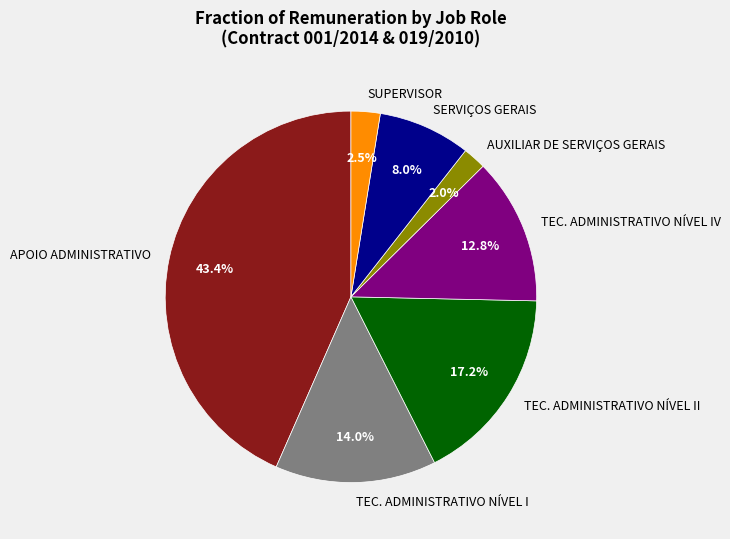

Is there a majority slice in this chart?

No